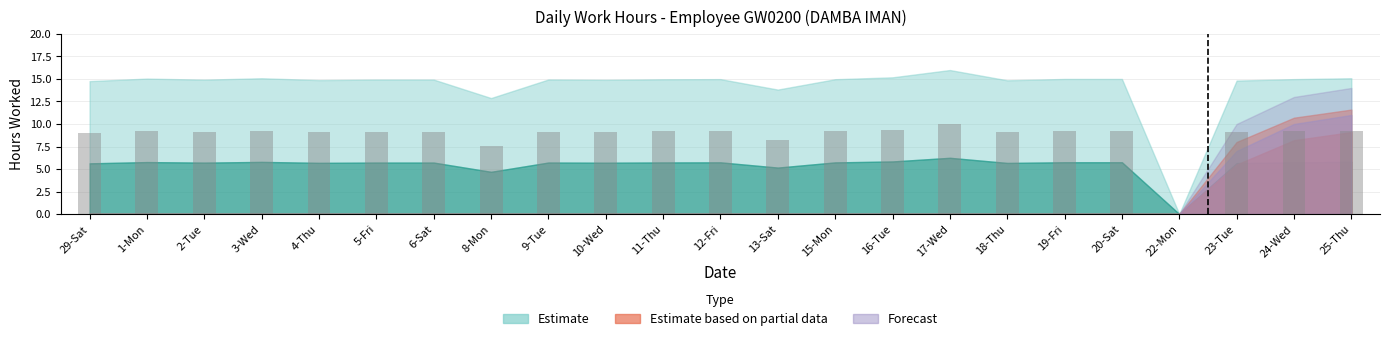

Read the value at 25-Thu.

9.3